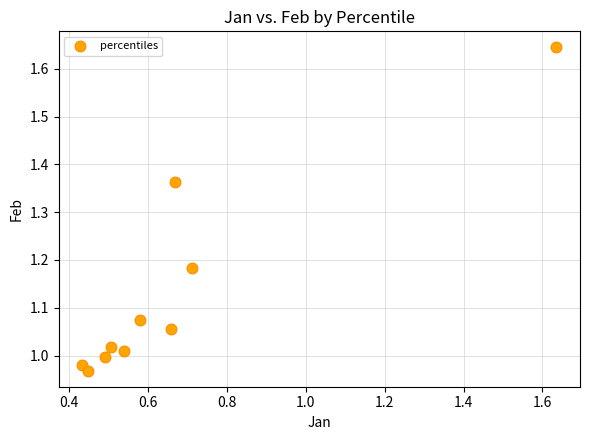

What is the range of Y values (max minus min)?

0.7